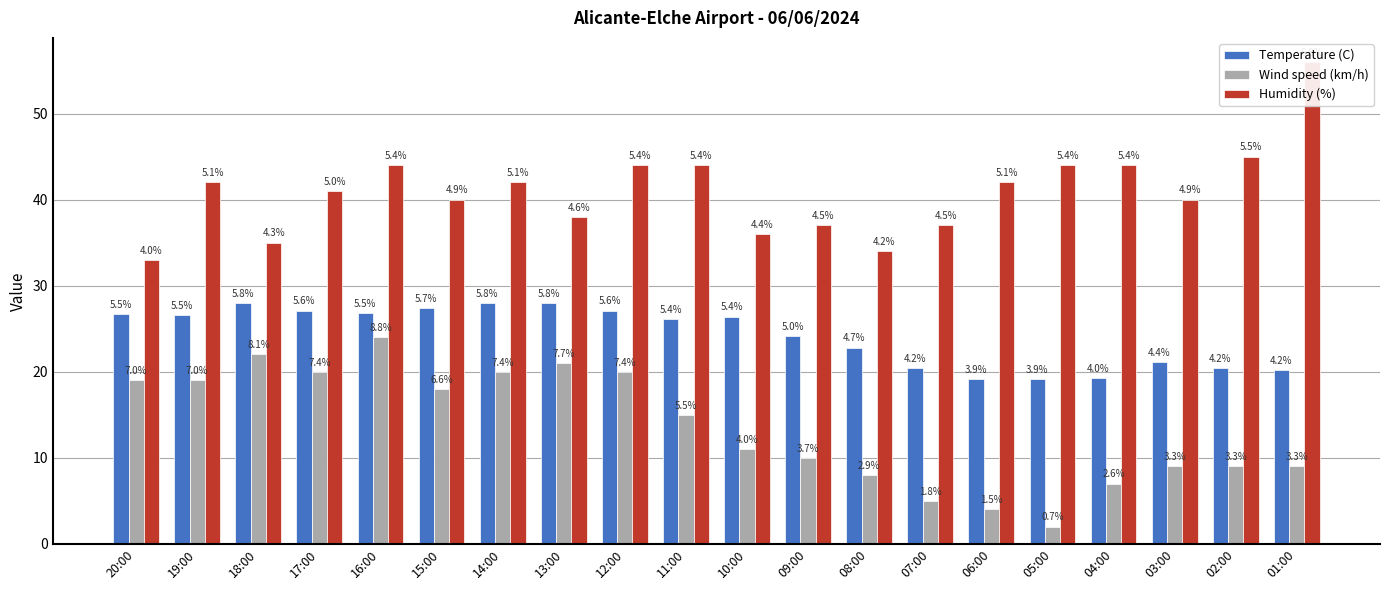

Reading left to right, list all the values displayed in this chart.

Temperature (C): 26.7	26.6	28.0	27.1	26.8	27.4	28.0	28.0	27.1	26.1	26.4	24.1	22.8	20.4	19.1	19.1	19.3	21.1	20.4	20.2
Wind speed (km/h): 19.0	19.0	22.0	20.0	24.0	18.0	20.0	21.0	20.0	15.0	11.0	10.0	8.0	5.0	4.0	2.0	7.0	9.0	9.0	9.0
Humidity (%): 33.0	42.0	35.0	41.0	44.0	40.0	42.0	38.0	44.0	44.0	36.0	37.0	34.0	37.0	42.0	44.0	44.0	40.0	45.0	56.0